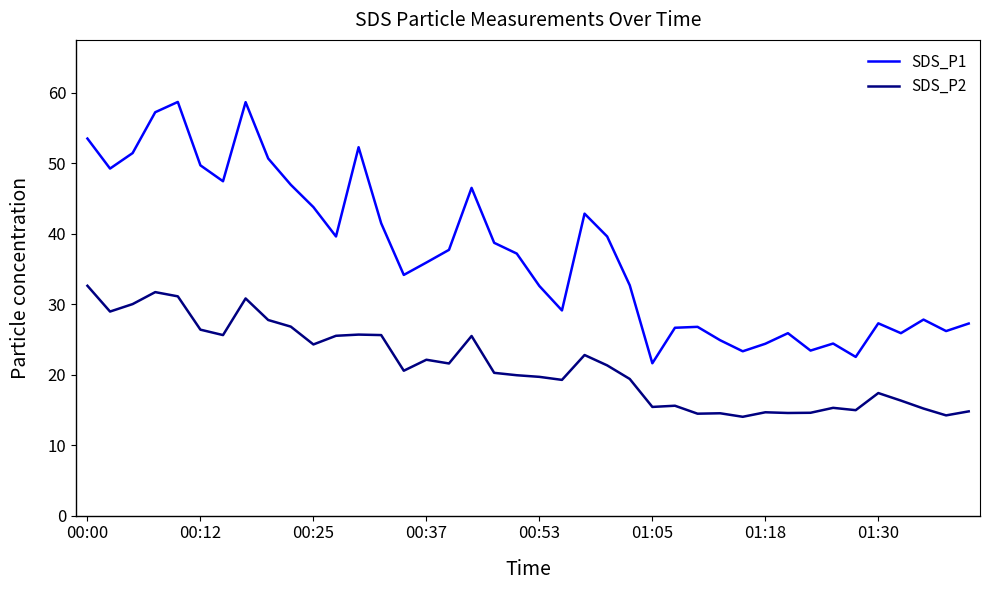

What is the maximum value shown in the chart?

58.7